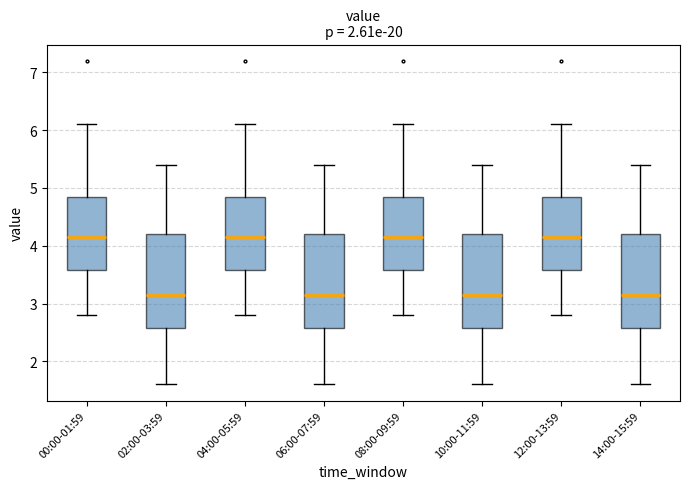

Where does the lower whisker of the box for 12:00-13:59 end on the y-axis? The values are not printed on the chart, so give them approximately, as read against the axis.

2.8